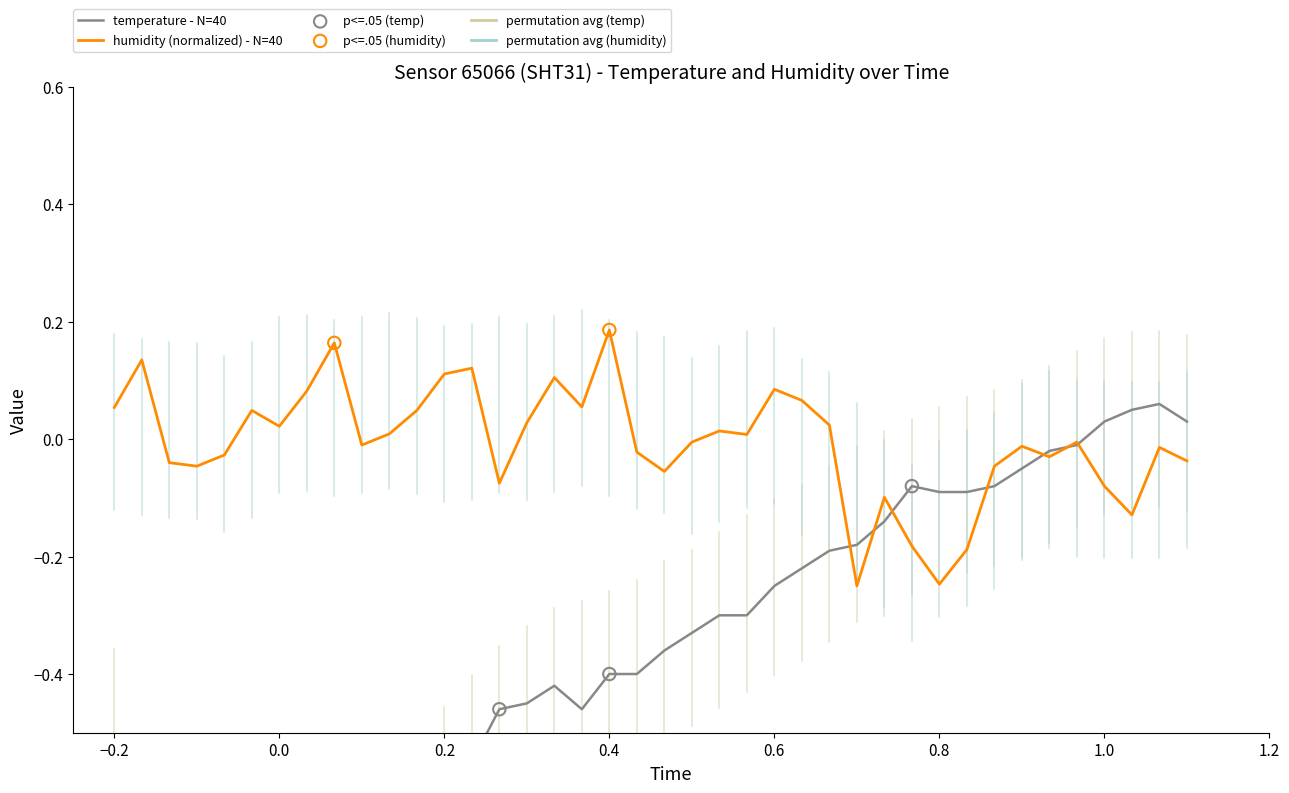

Is the value of temperature at 33 greater than the value of humidity at 14?

Yes